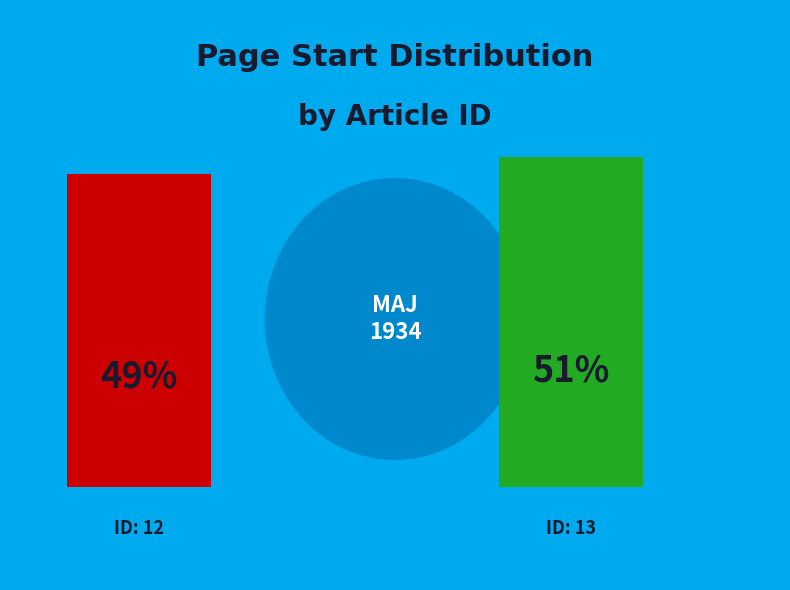

What is the total percentage of 12 and 13?

100.0%